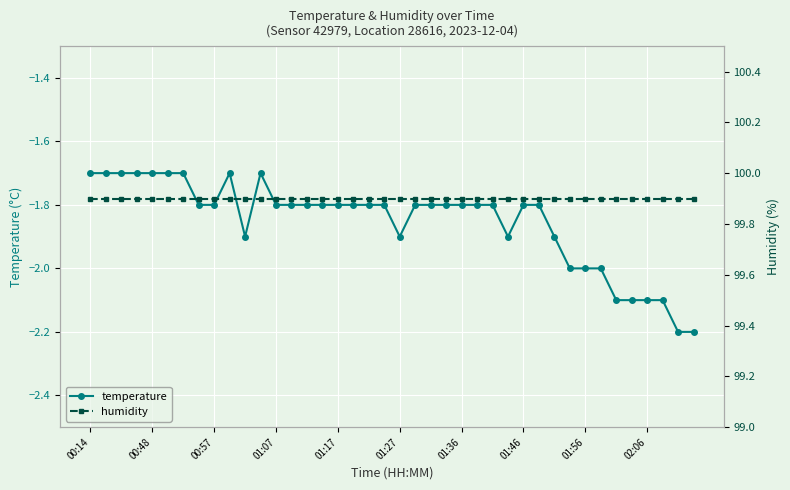

Which series has the largest range (max minus min)?

temperature